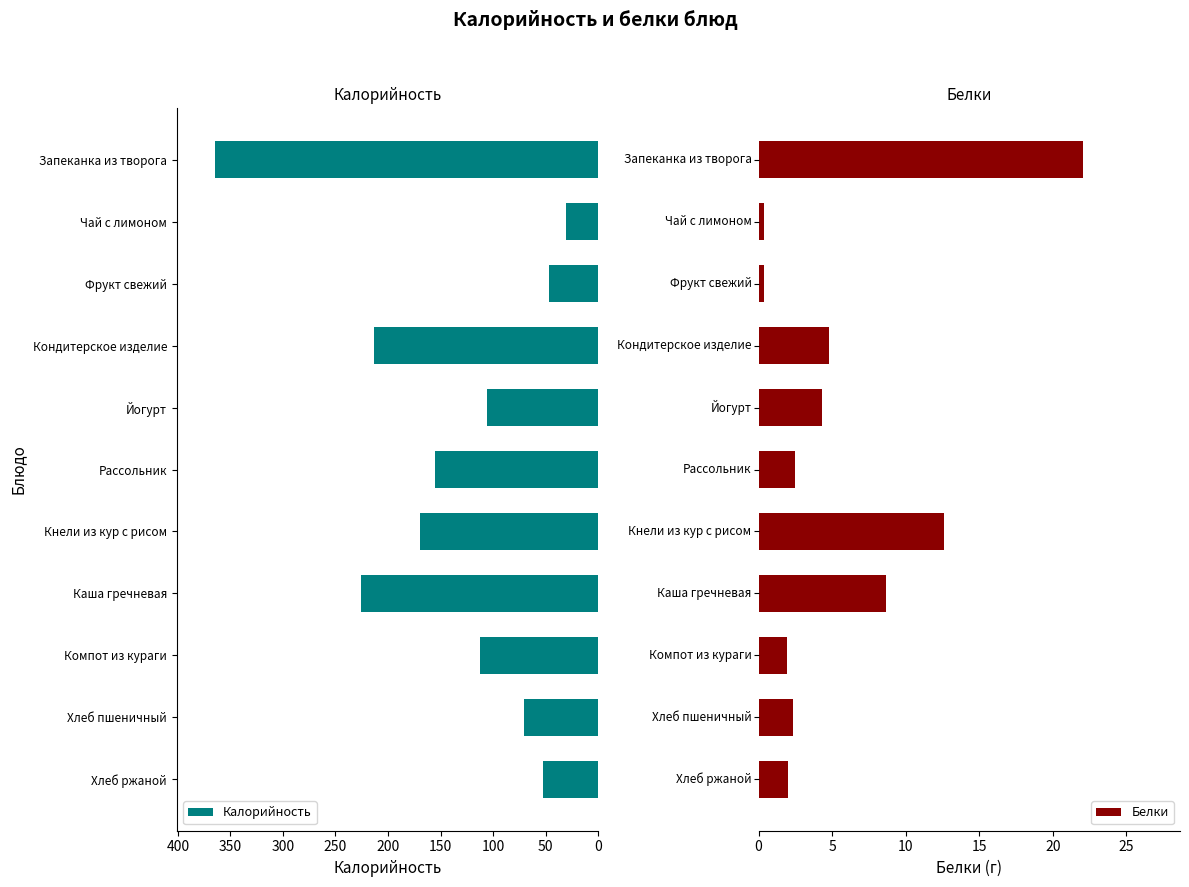

What is the lowest value of the Калорийность series?

30.8